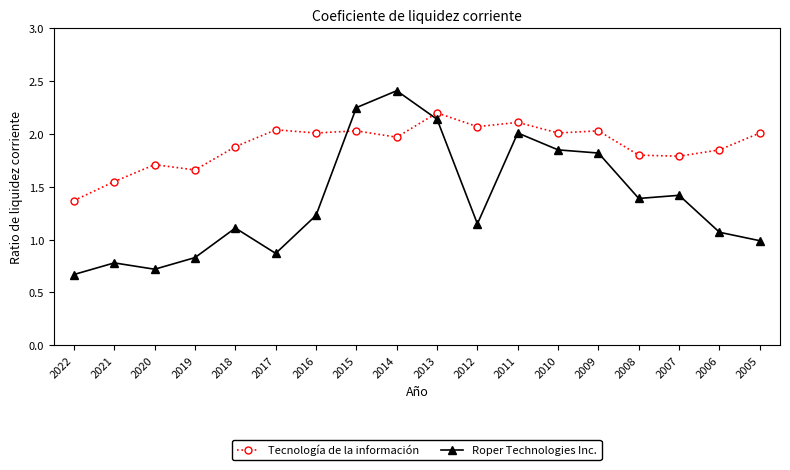

In Roper Technologies Inc., how many points are lower than both neighbors (excluding endpoints)?

4